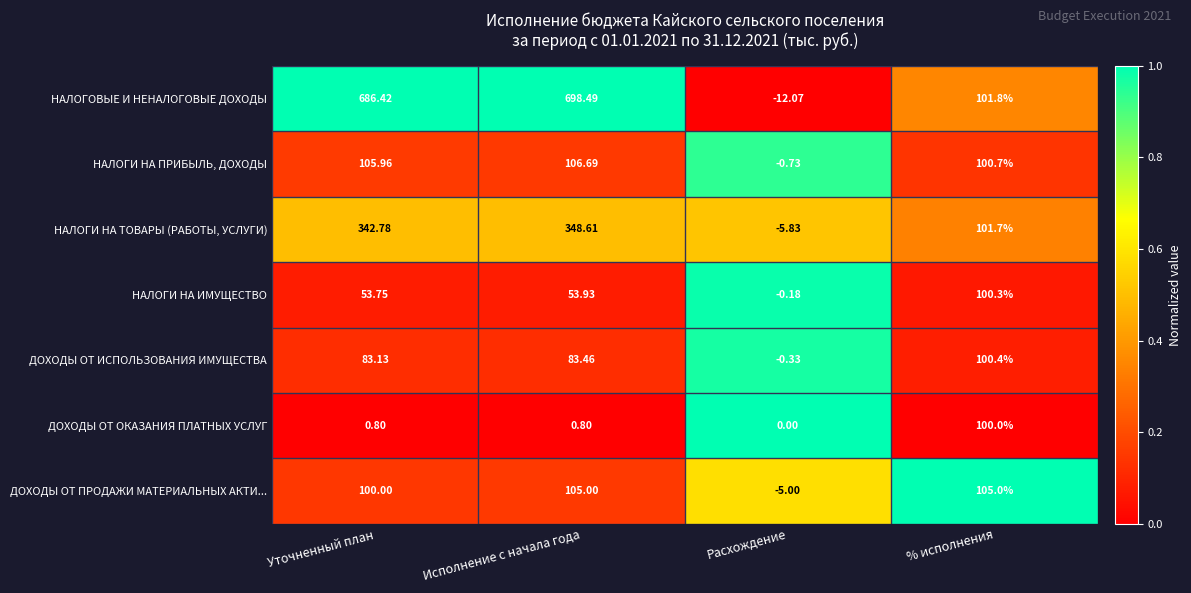

Which series has the widest spread of values?

НАЛОГОВЫЕ И НЕНАЛОГОВЫЕ ДОХОДЫ